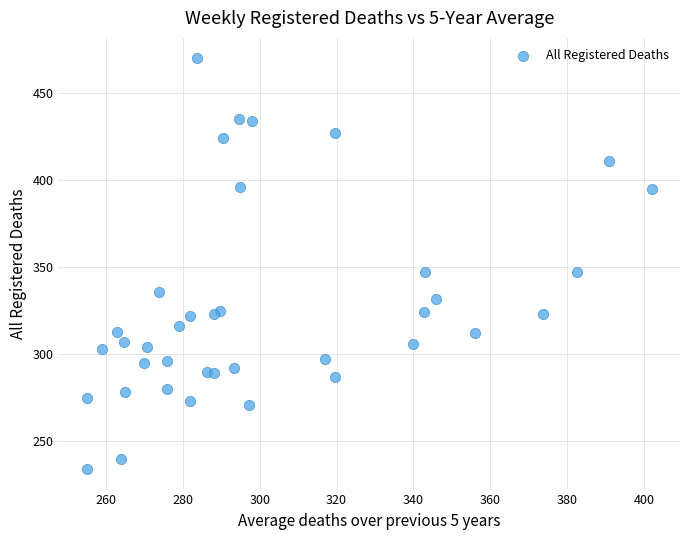

What is the range of Y values (max minus min)?

236